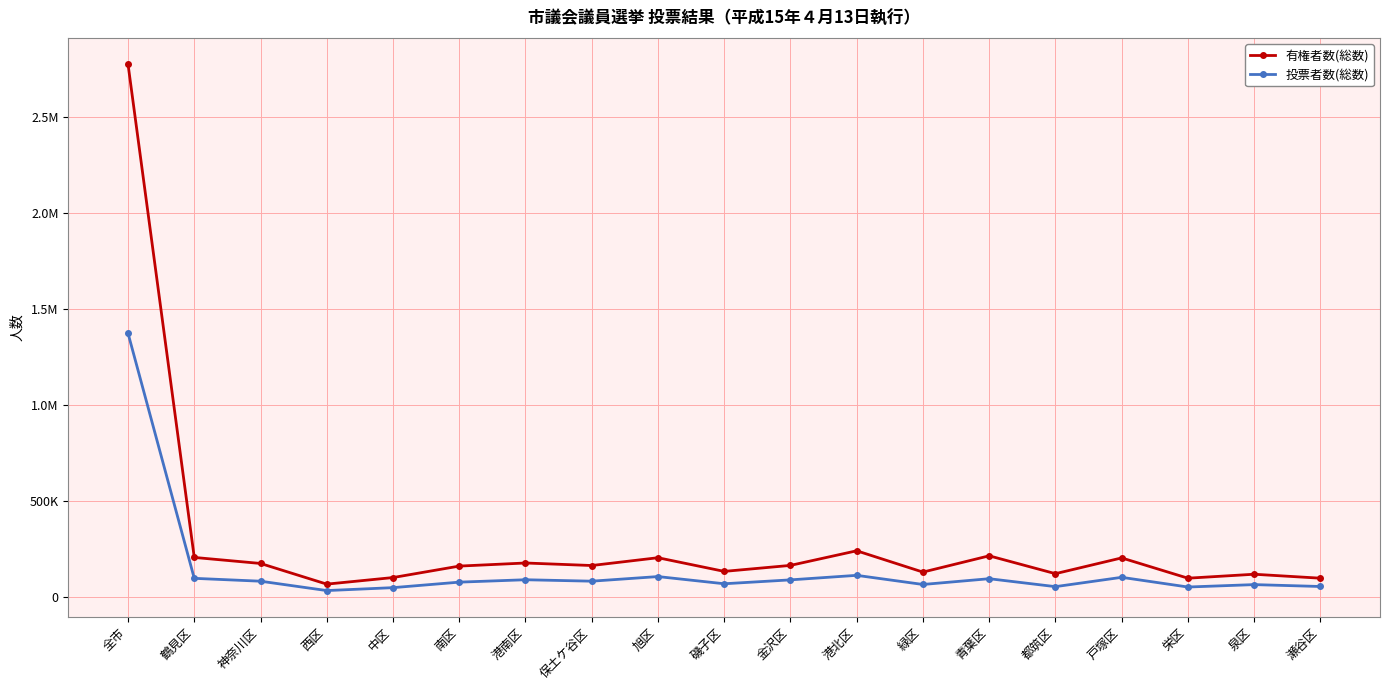

What are all the series names shown in the legend?

有権者数(総数), 投票者数(総数)